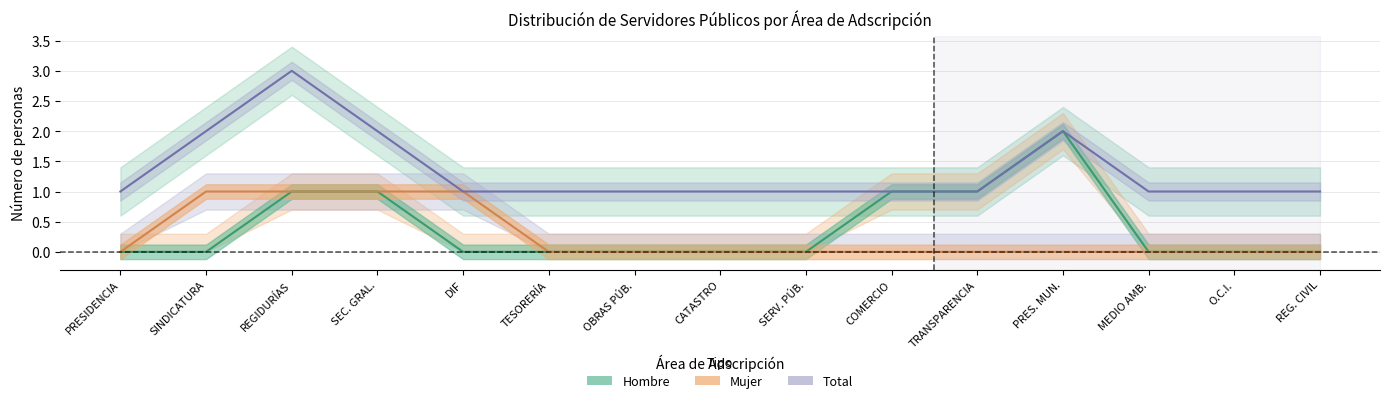

Rank the categories by Hombre value from lowest to highest.

PRESIDENCIA, SINDICATURA, DIF, TESORERÍA, OBRAS PÚB., CATASTRO, SERV. PÚB., MEDIO AMB., O.C.I., REG. CIVIL, REGIDURÍAS, SEC. GRAL., COMERCIO, TRANSPARENCIA, PRES. MUN.